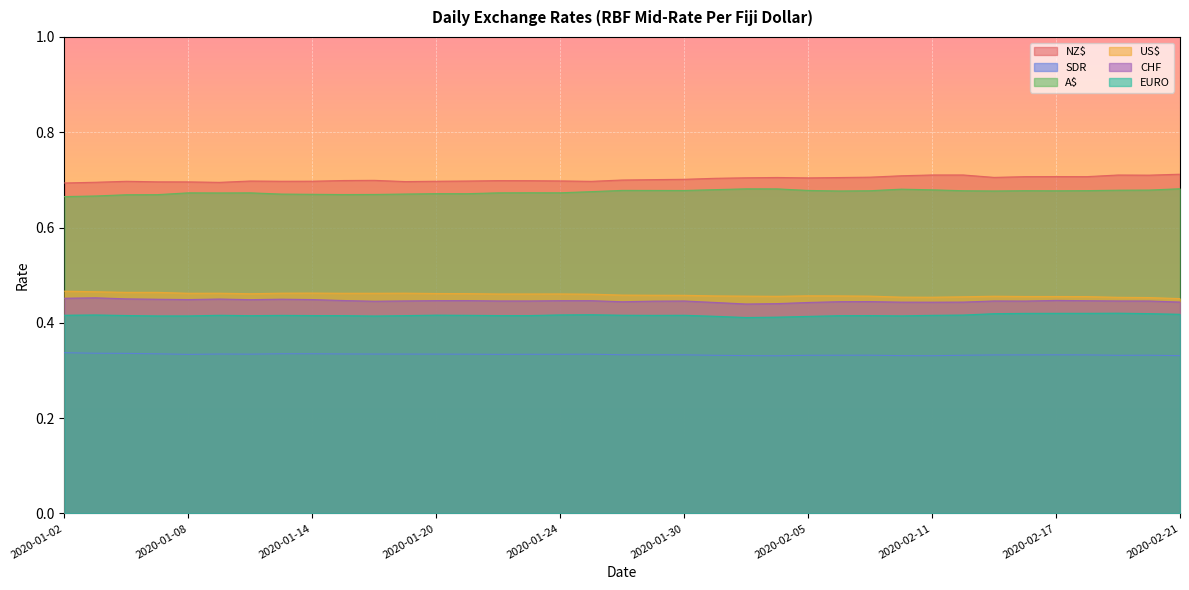

What is the value of the EURO point at the 24th from the left?

0.4